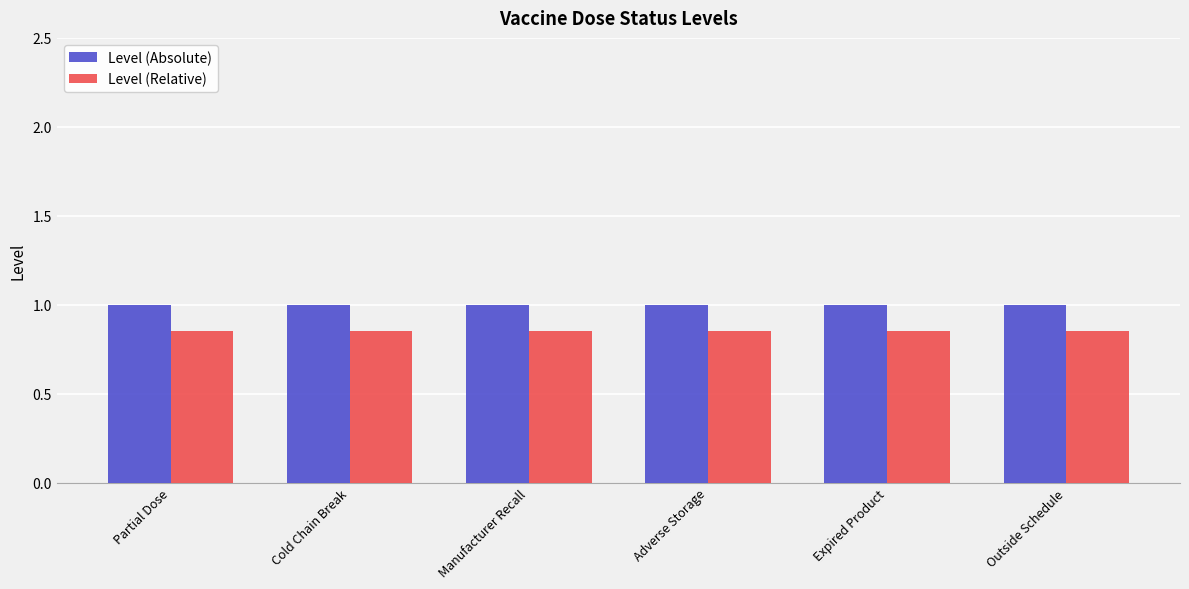

At how many categories does at least one series exceed 0?

6